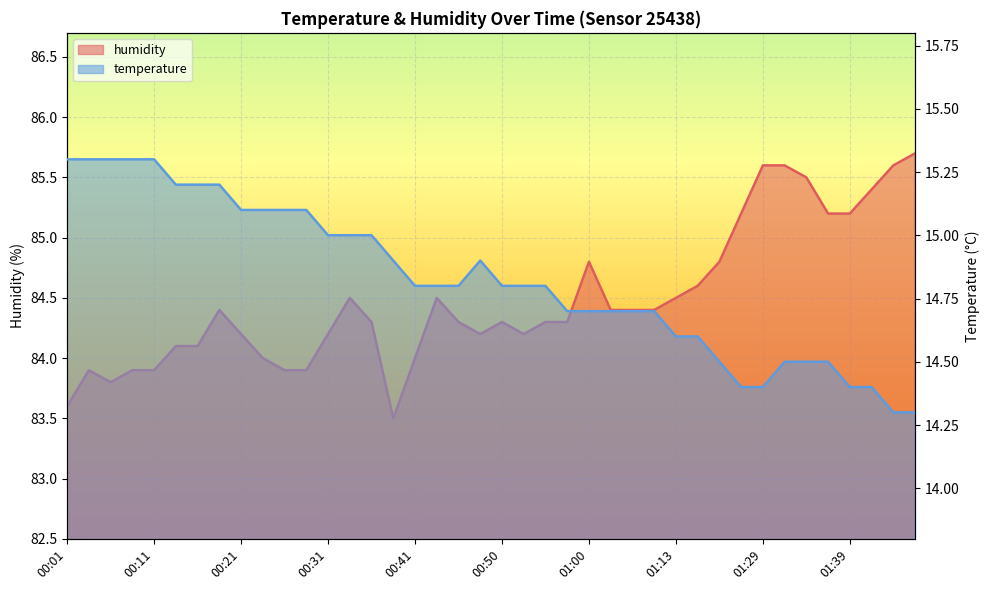

What is the difference between the maximum and second lowest values in the humidity series?

2.1